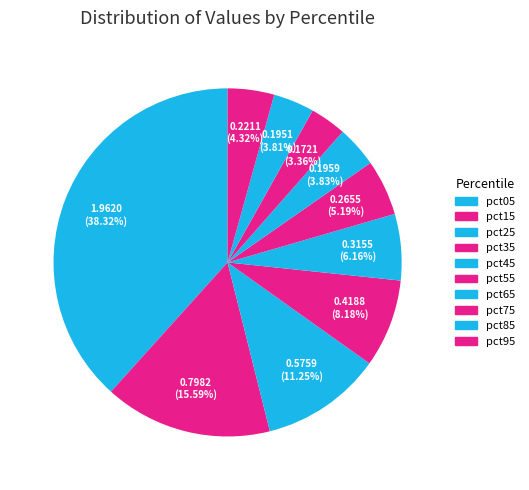

To the nearest percent, what is the combined percentage of pct95 and pct15?

20%